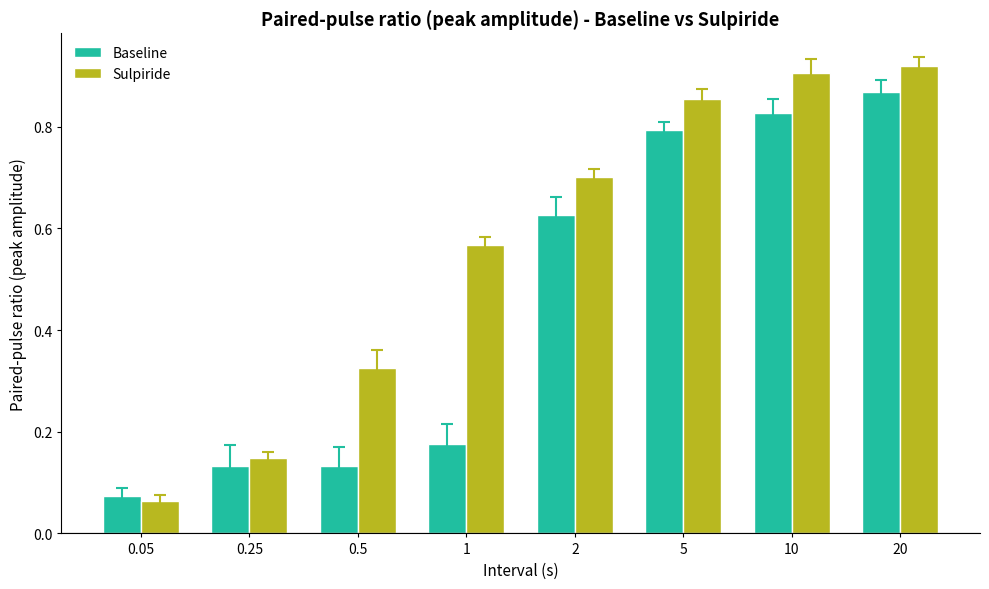

How many series are shown in this chart?

2